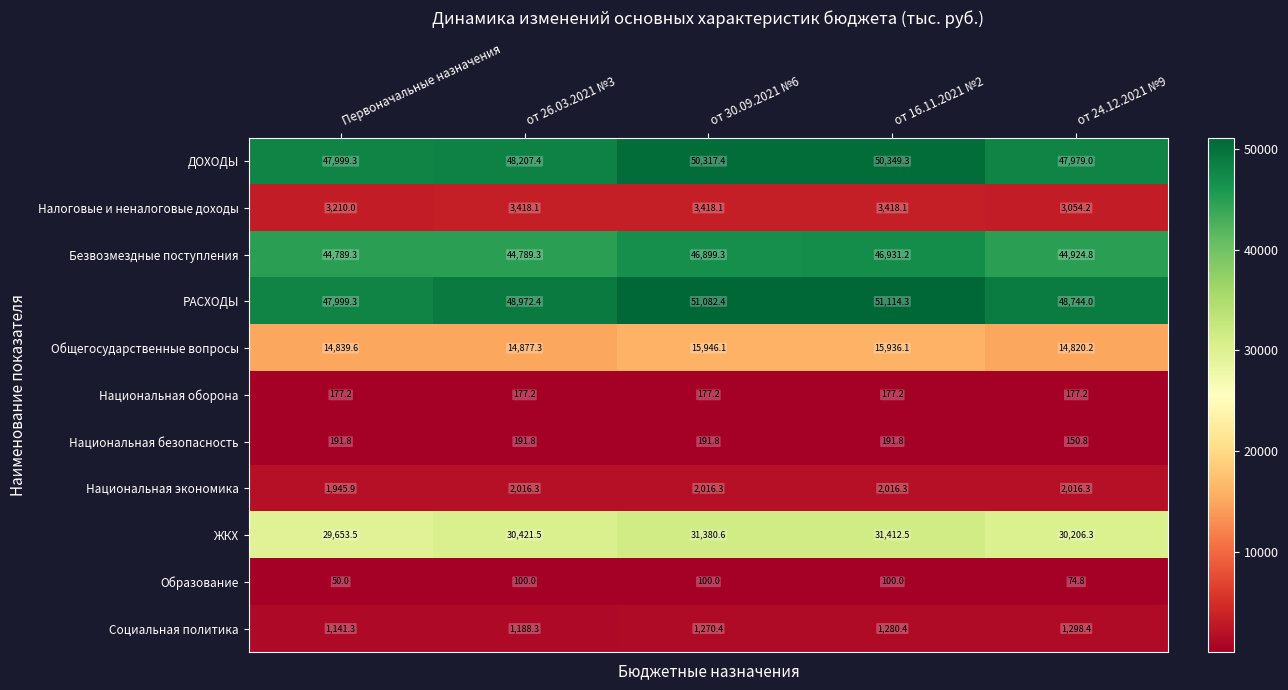

The value of Национальная безопасность at от 16.11.2021 №2 is 77.2. True or false?

False